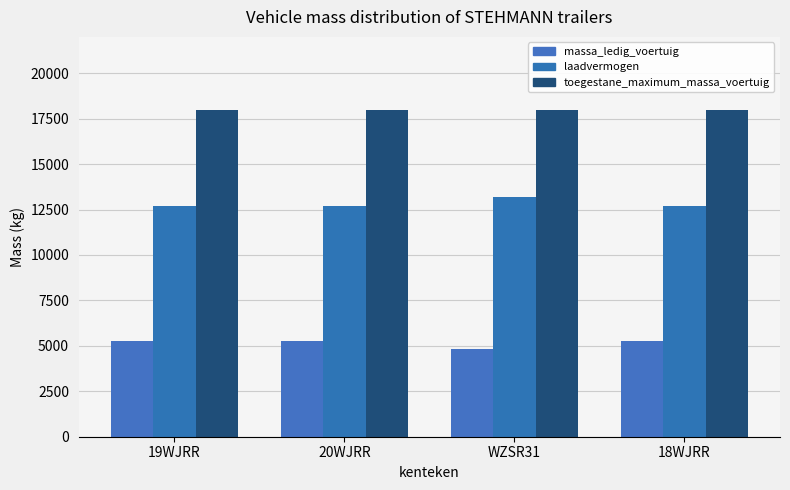

How many categories are shown in the chart?

4